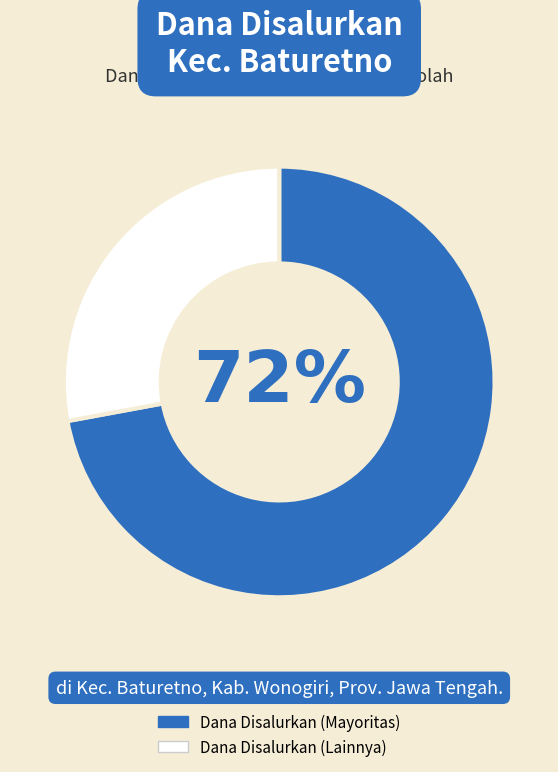

How many segments does this pie chart have?

2